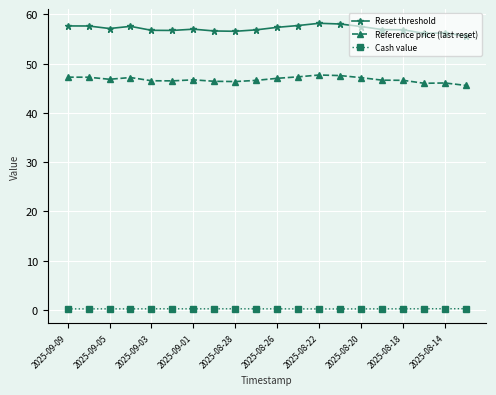

What is the maximum value for Cash value?

0.3